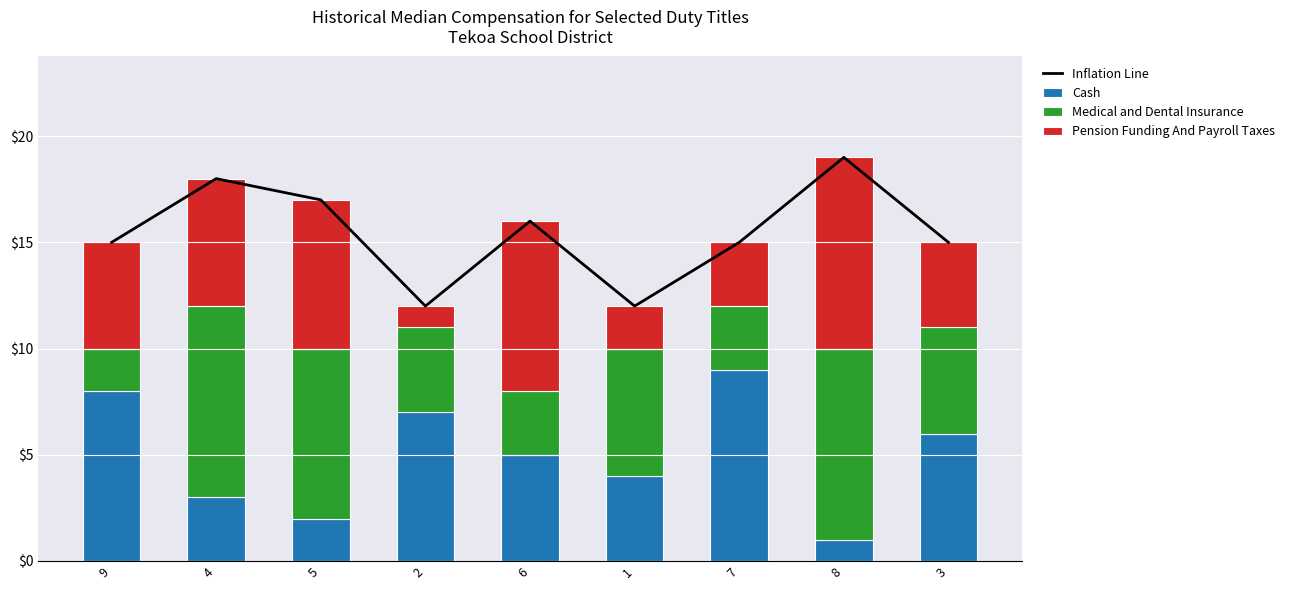

How many distinct data groups are displayed?

4